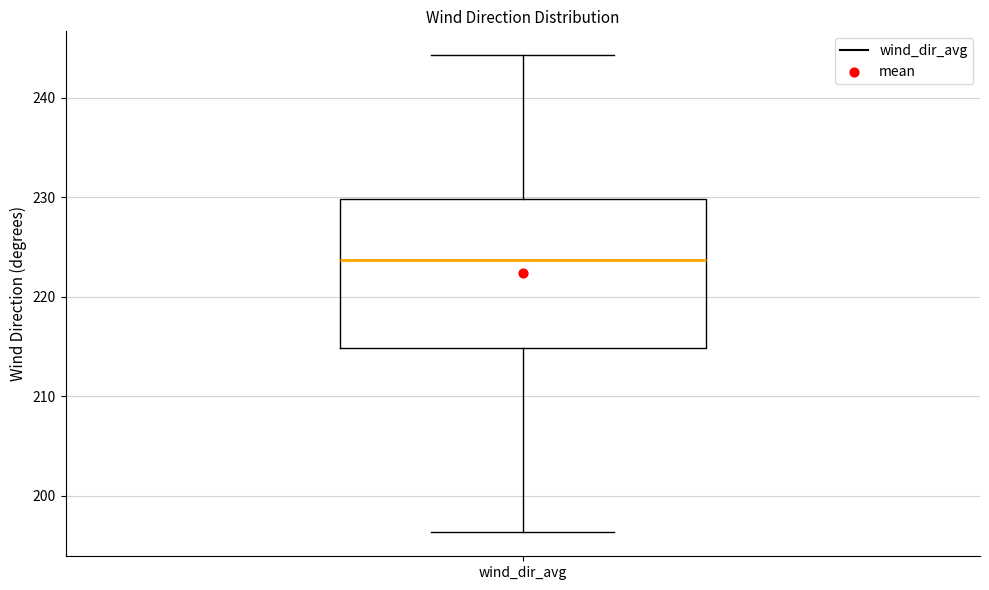

Transcribe this box plot: give where the median line is, the range the box spans, and where the two whiskers end, as read against the y-axis. The values are not printed on the chart, so give them approximately, as read against the axis.

median 224, box 215 to 230, whiskers 196 to 244